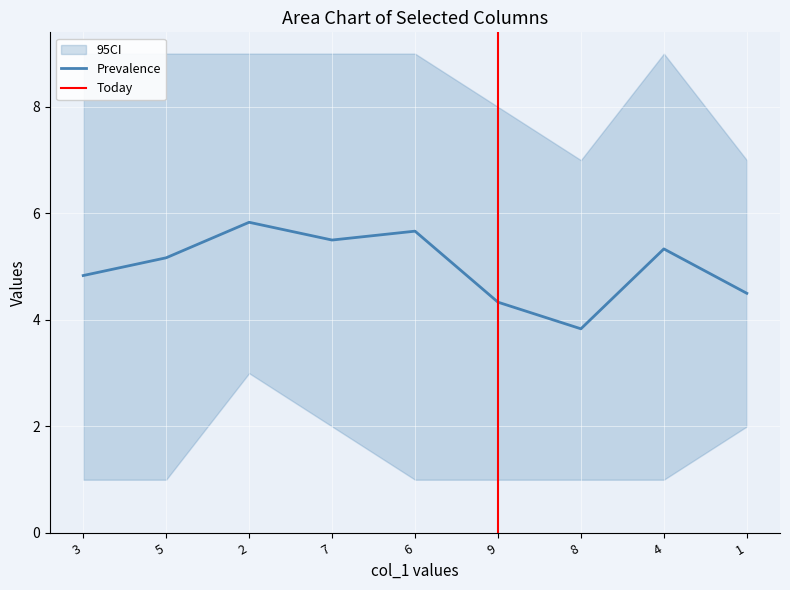

What is the minimum value for Prevalence?

3.8